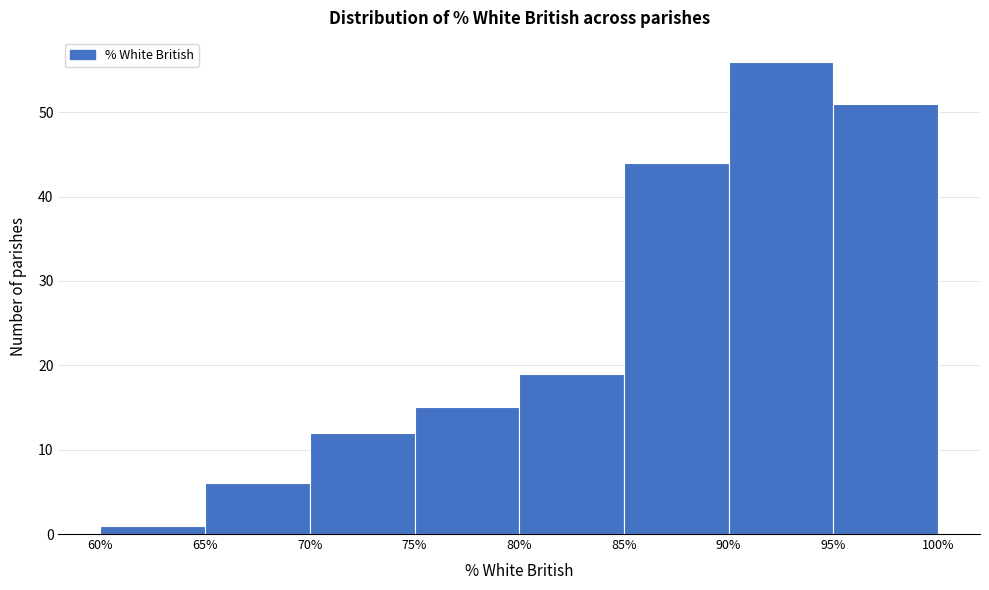

Reading left to right, transcribe this chart: for each bar, give the range it covers on the x-axis and its height. The values are not printed on the chart, so give them approximately, as read against the axis.

60% to 65%: 1
65% to 70%: 6
70% to 75%: 12
75% to 80%: 15
80% to 85%: 19
85% to 90%: 44
90% to 95%: 56
95% to 100%: 51